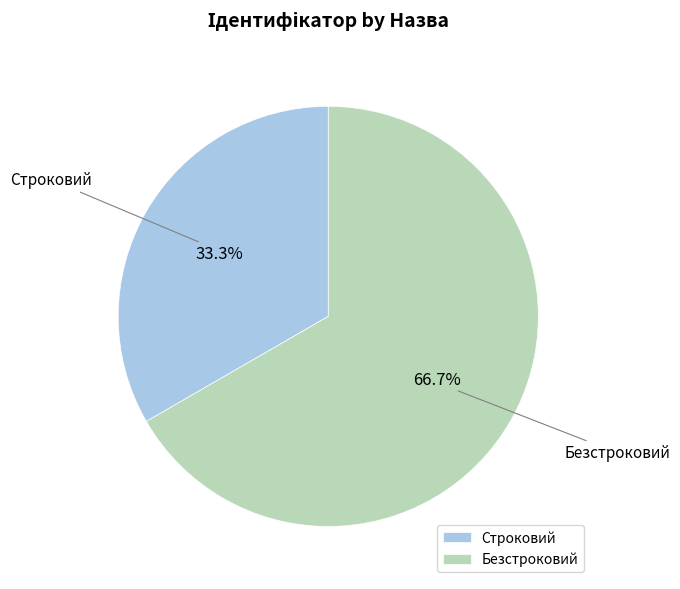

Between Строковий and Безстроковий, which is larger?

Безстроковий